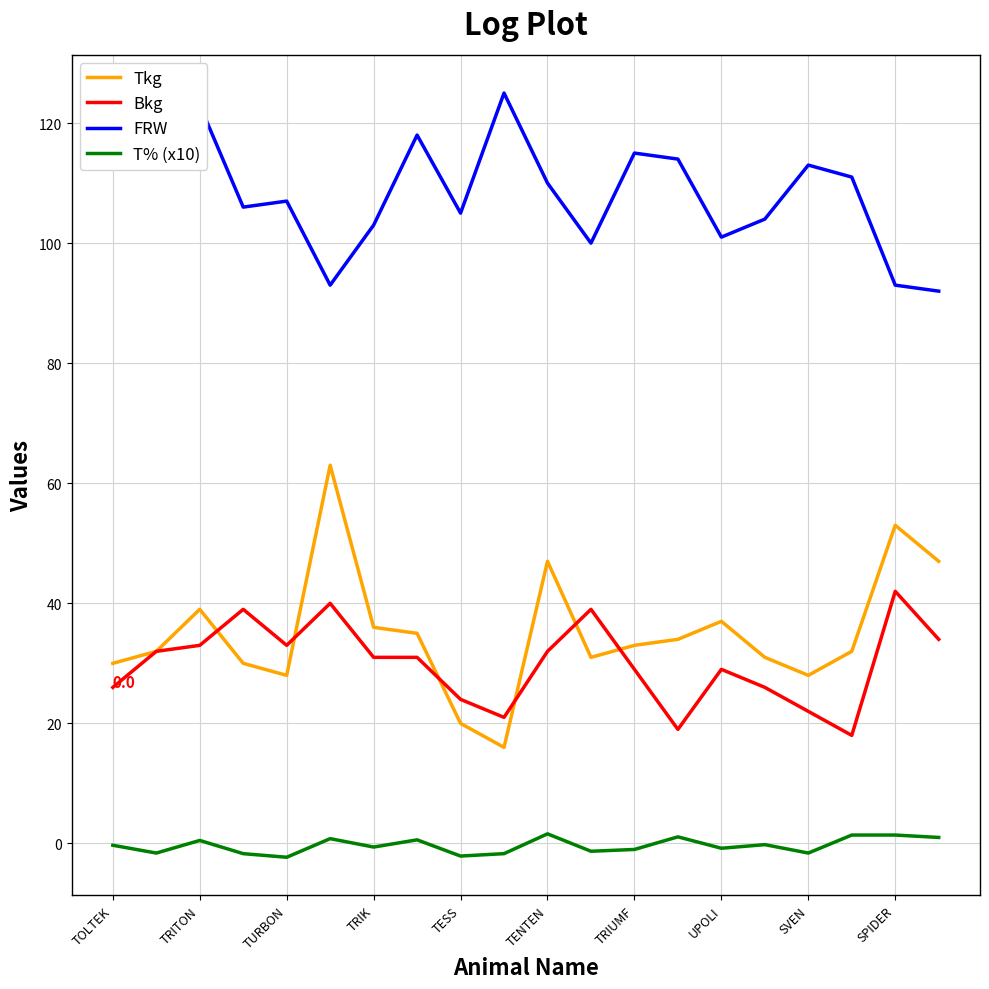

Which series has the largest total across all categories?

FRW